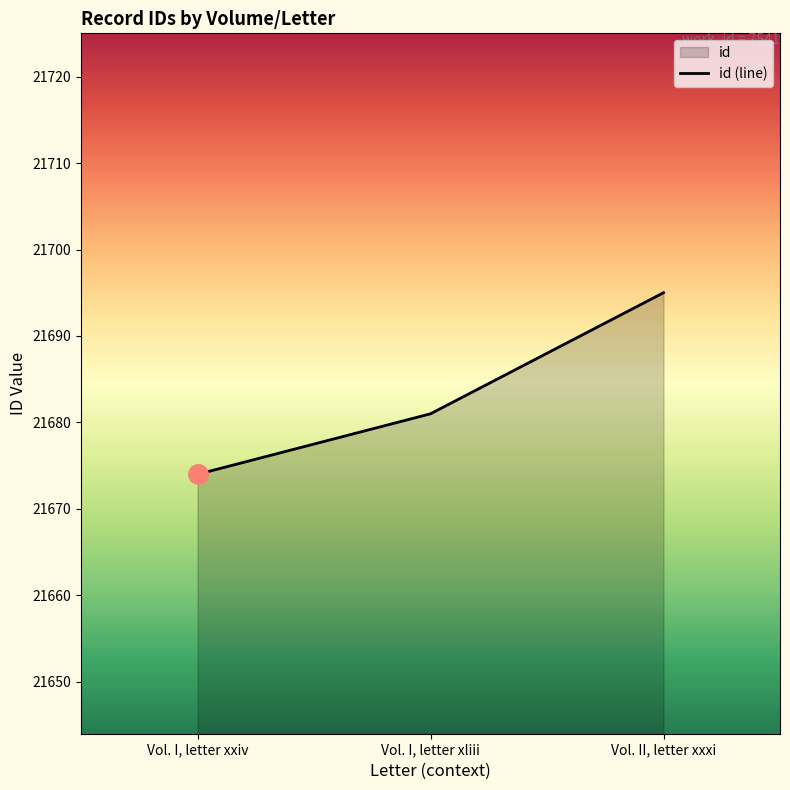

What is the change in value from Vol. I, letter xxiv to Vol. I, letter xliii?

+7